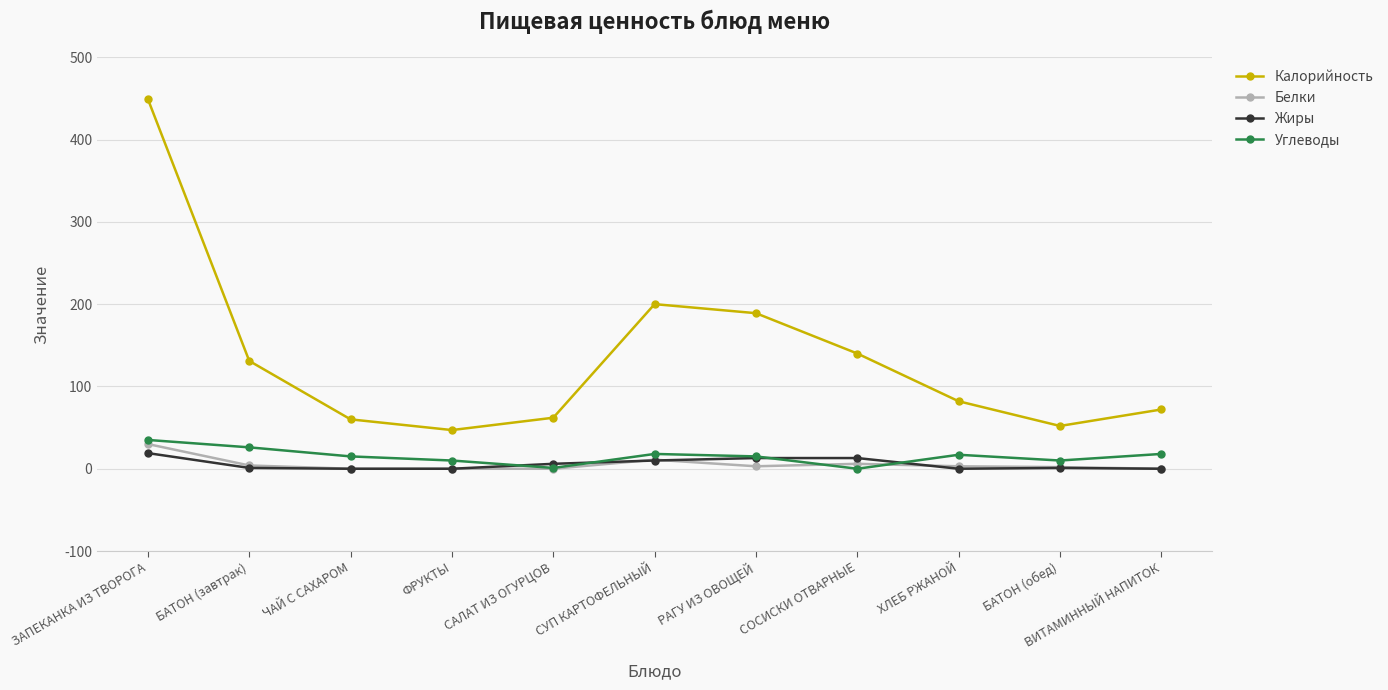

Which series has the largest total across all categories?

Калорийность